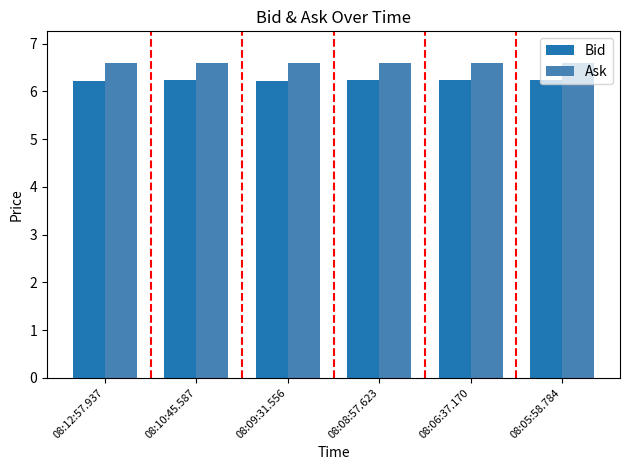

Does the chart contain any negative values?

No